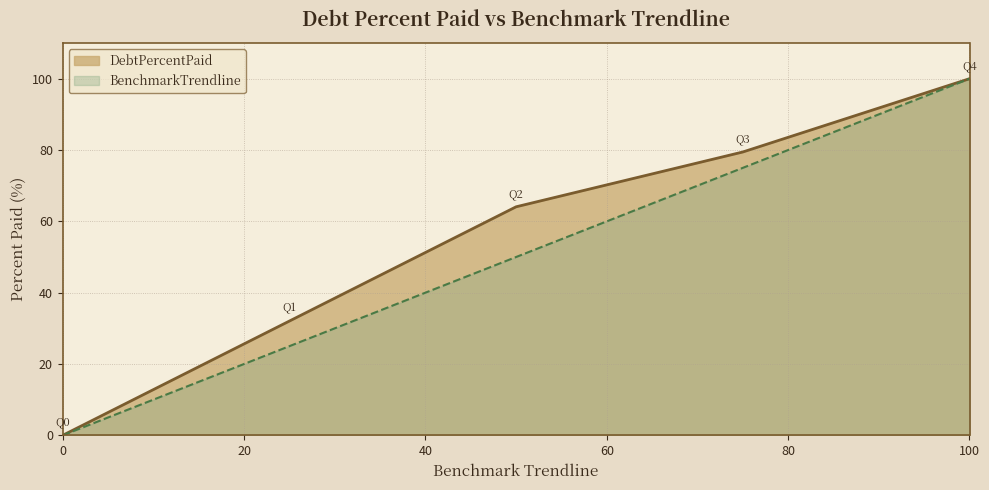

True or false: DebtPercentPaid and BenchmarkTrendline cross at least once.

False